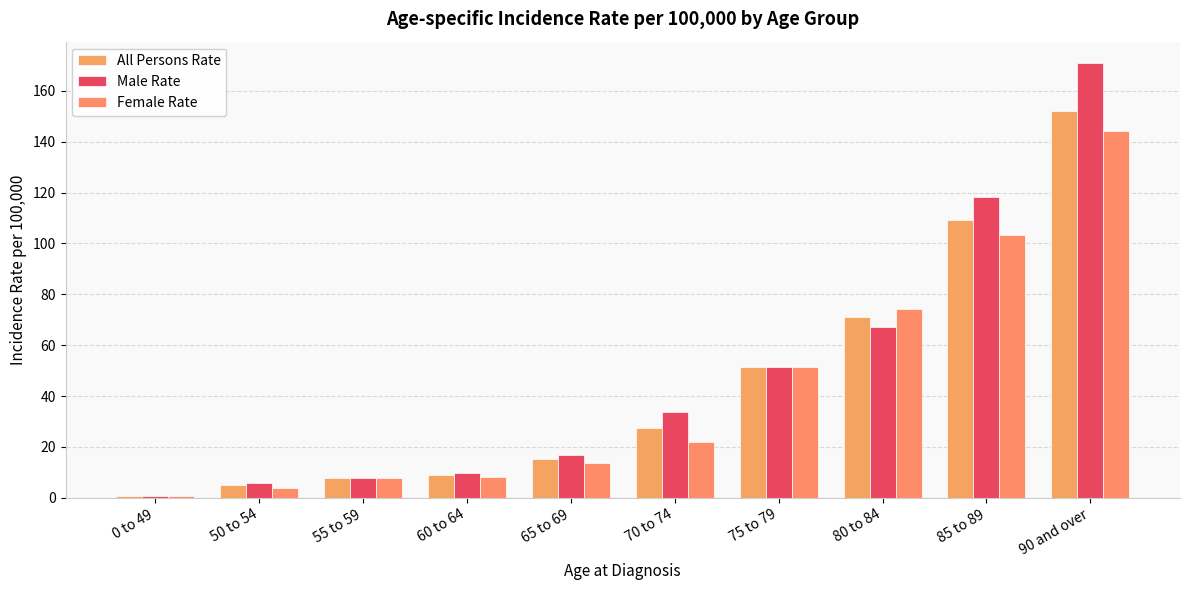

What are all the series names shown in the legend?

All Persons Rate, Male Rate, Female Rate